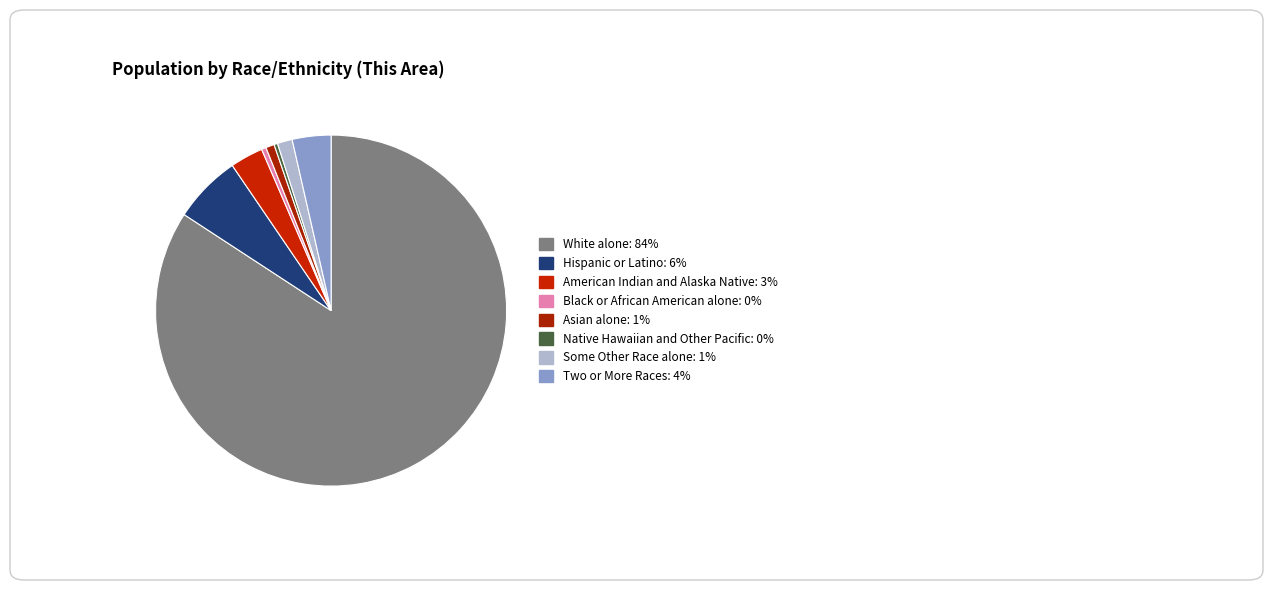

How many slices are in this pie chart?

8